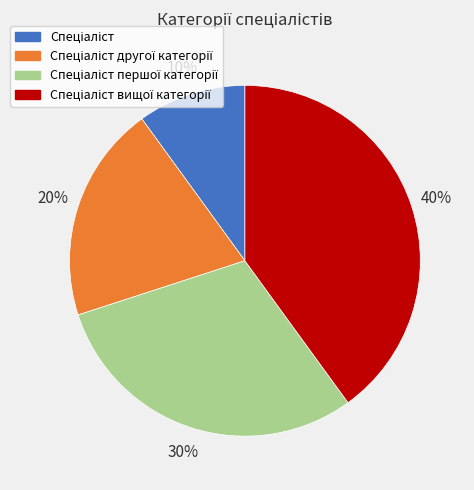

Is there a majority slice in this chart?

No